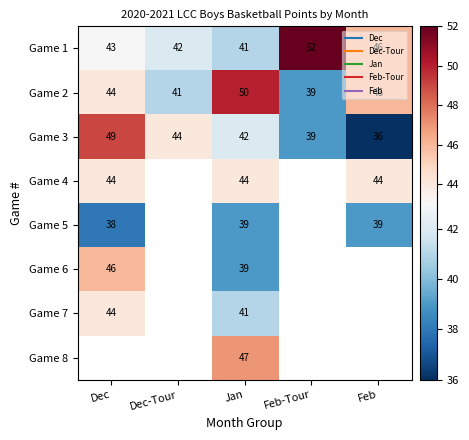

The Game 2 series shows 46.0 at Feb. True or false?

True